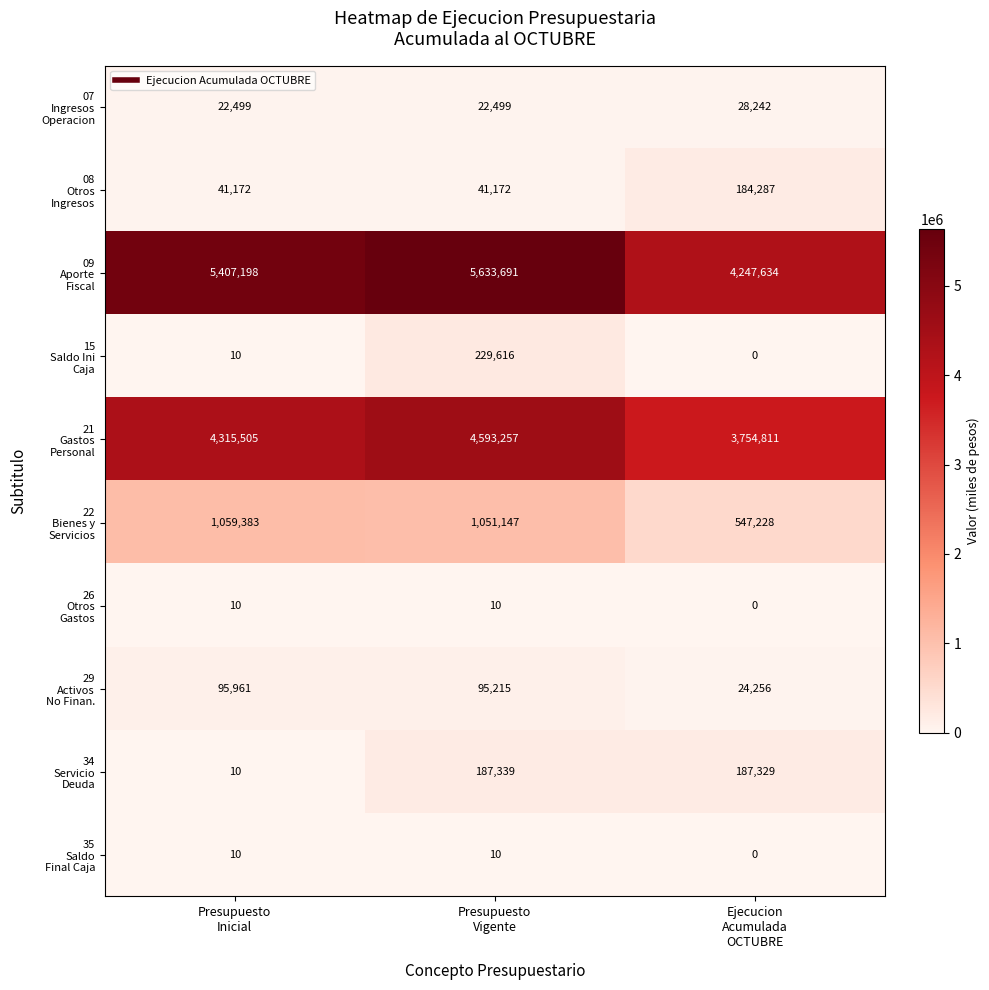

What is the maximum value shown in the chart?

5633691